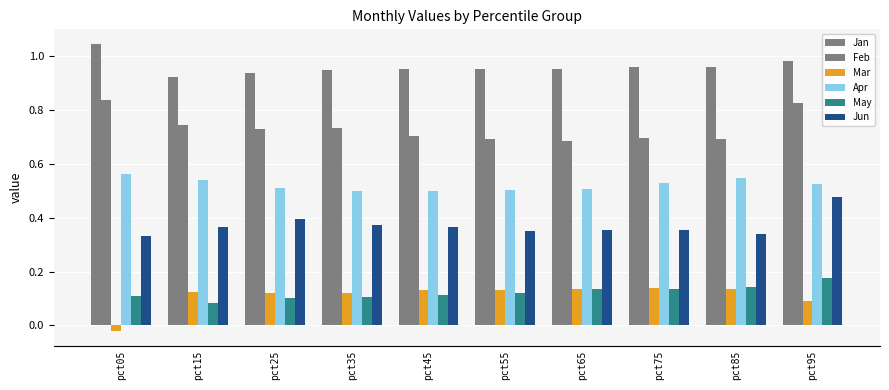

Which series has the widest spread of values?

Mar